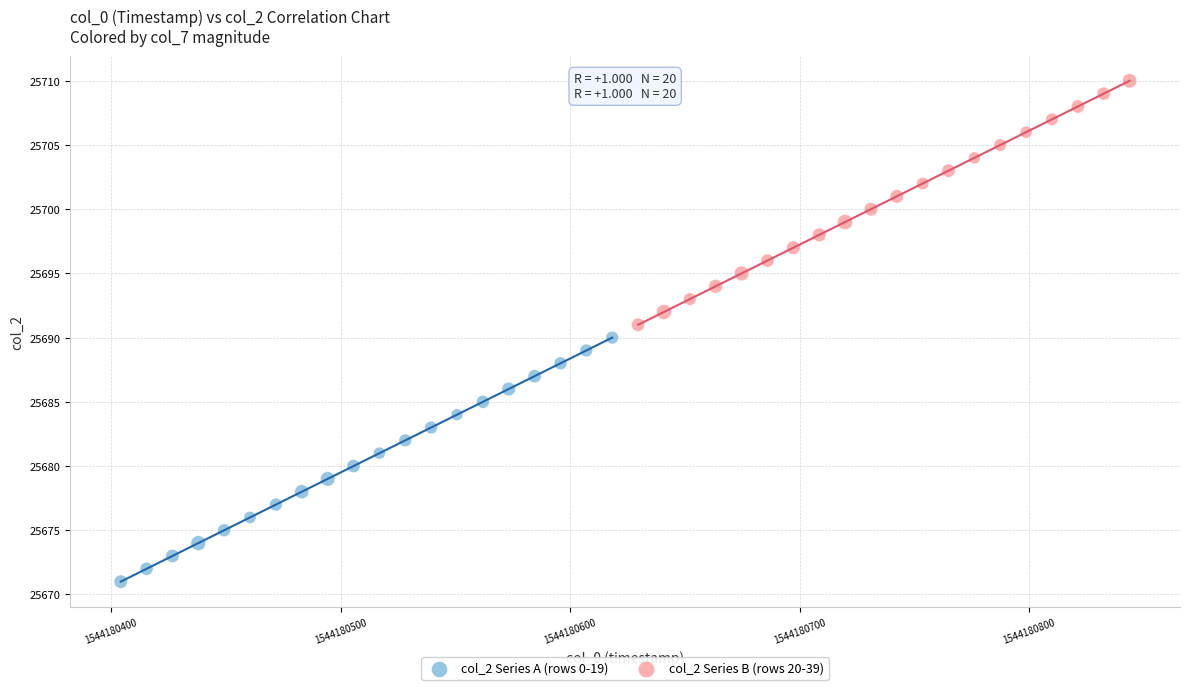

Which series contains the highest Y value?

col_2 Series B (rows 20-39)